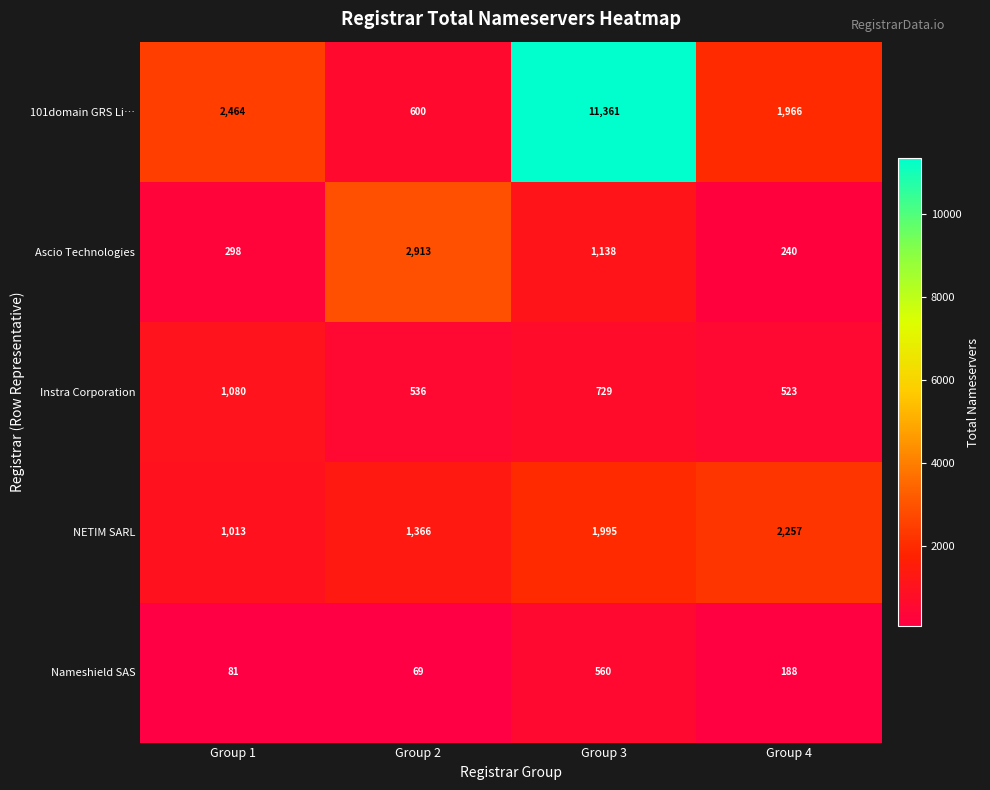

Which category has the lowest value across all series?

Group 2